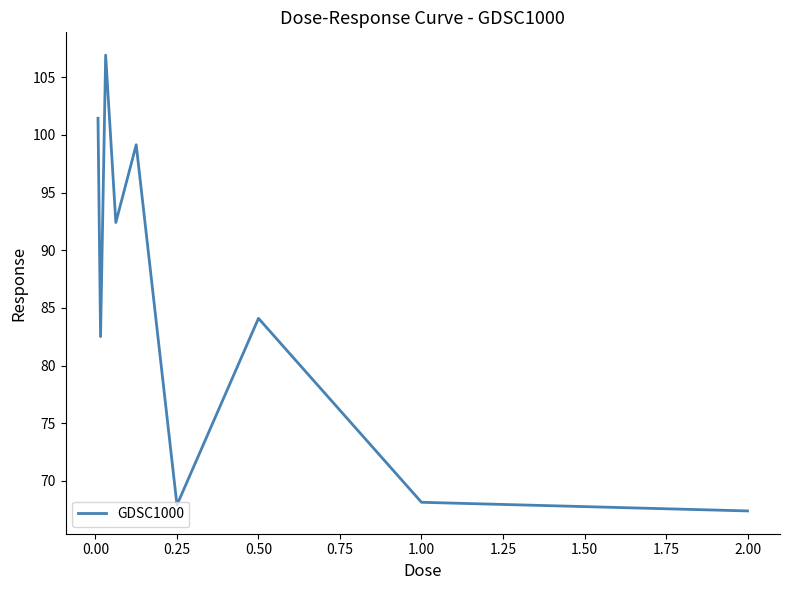

How many lines are shown in the chart?

1